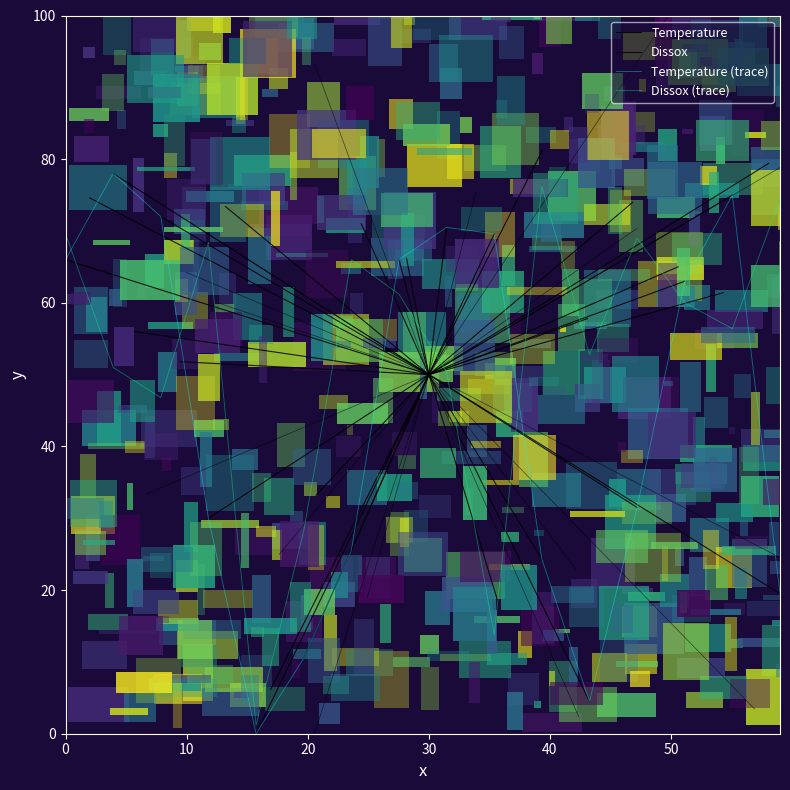

How many data points in Temperature are less than 63?

8